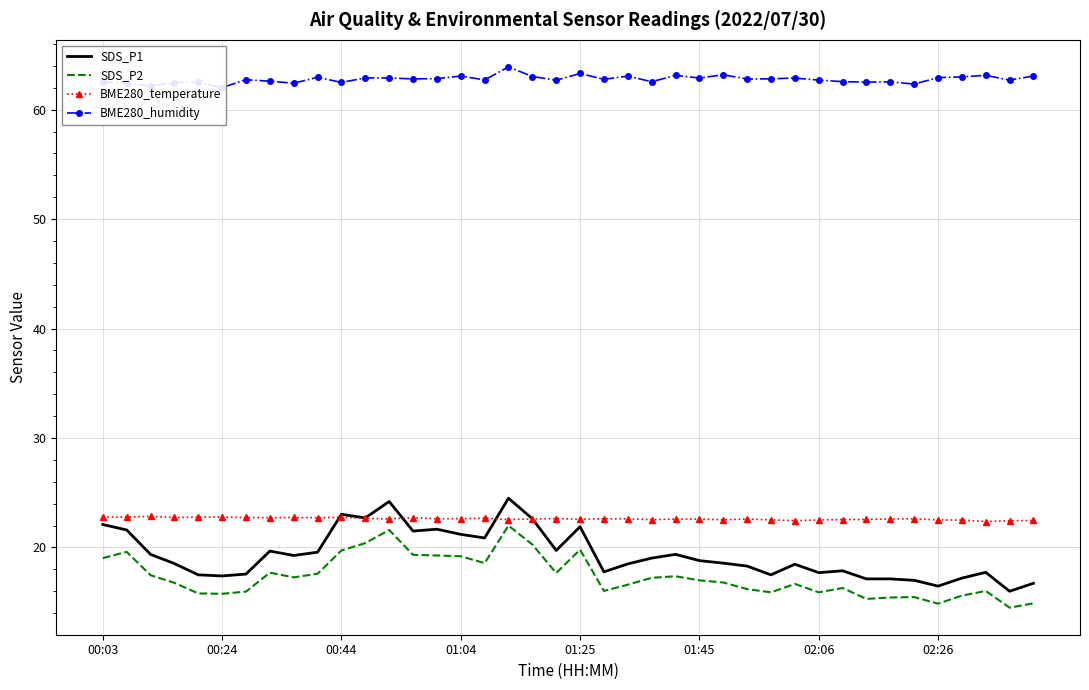

What is the minimum value for BME280_temperature?

22.4